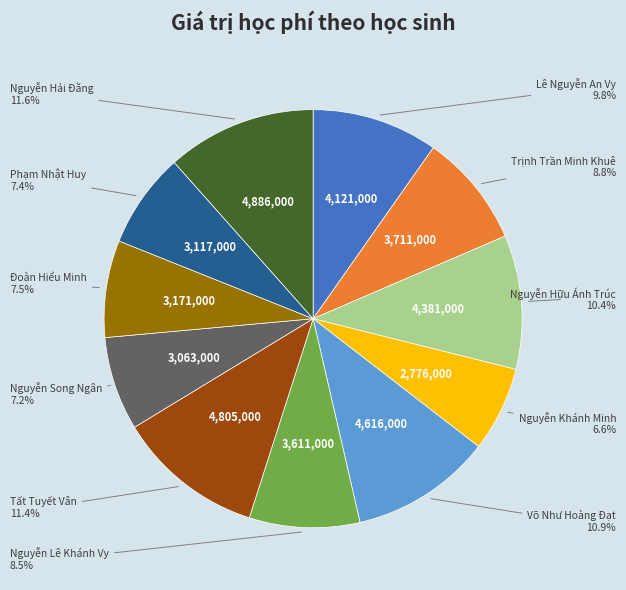

Is there any slice that represents more than half of the pie?

No